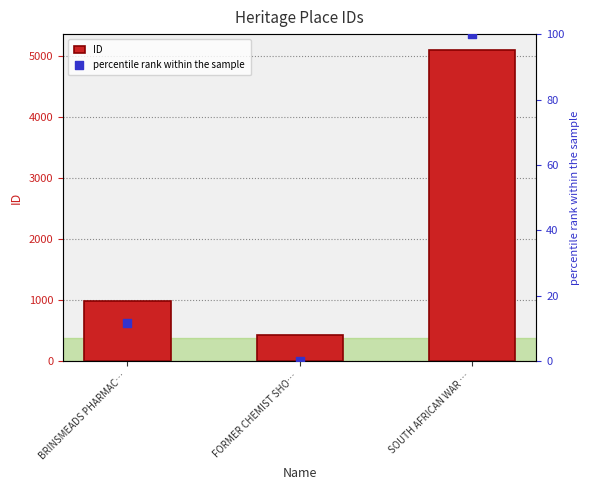

Which series has the largest Y range (max minus min)?

ID